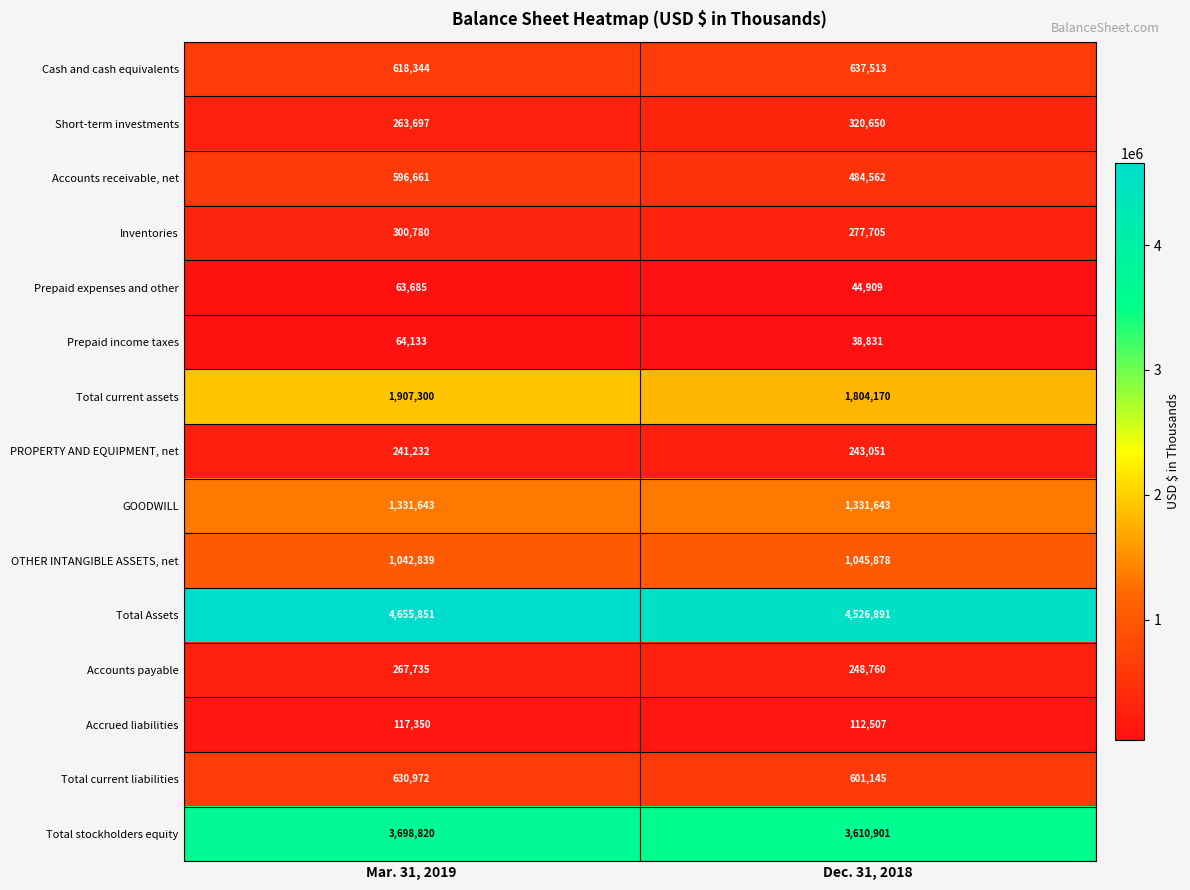

Rank the categories by Cash and cash equivalents value from lowest to highest.

Mar. 31, 2019, Dec. 31, 2018